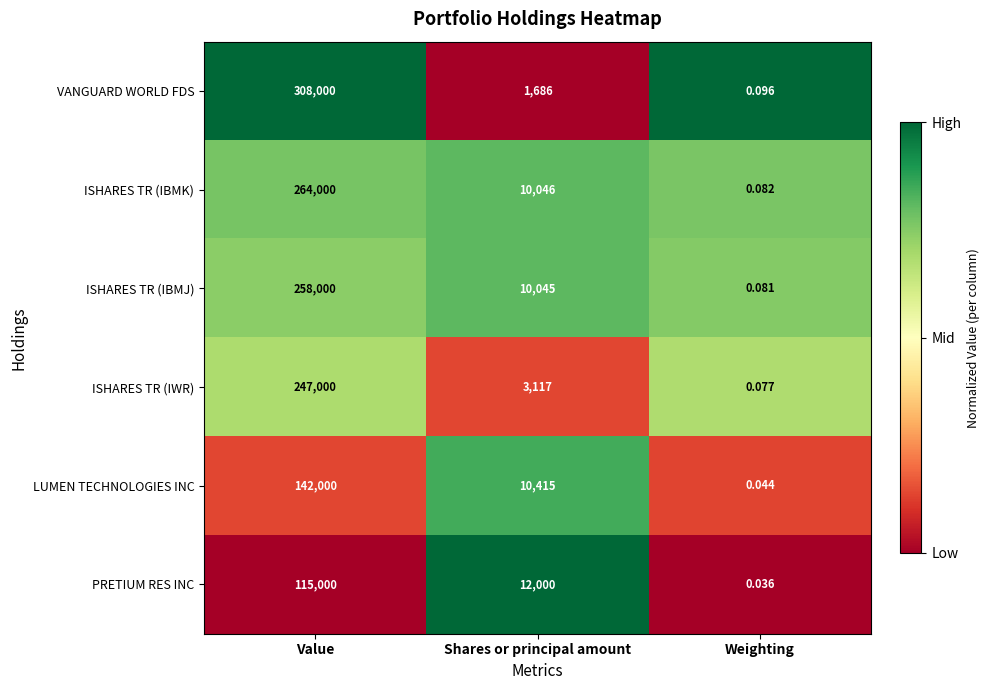

At which label does ISHARES TR (IWR) reach its peak?

Value